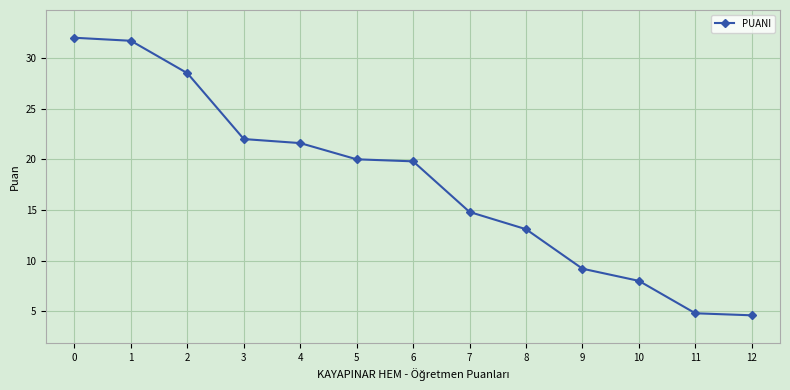

Reading right to left, list all the values displayed in this chart.

12=4.6	11=4.8	10=8.0	9=9.2	8=13.1	7=14.8	6=19.8	5=20.0	4=21.6	3=22.0	2=28.5	1=31.7	0=32.0